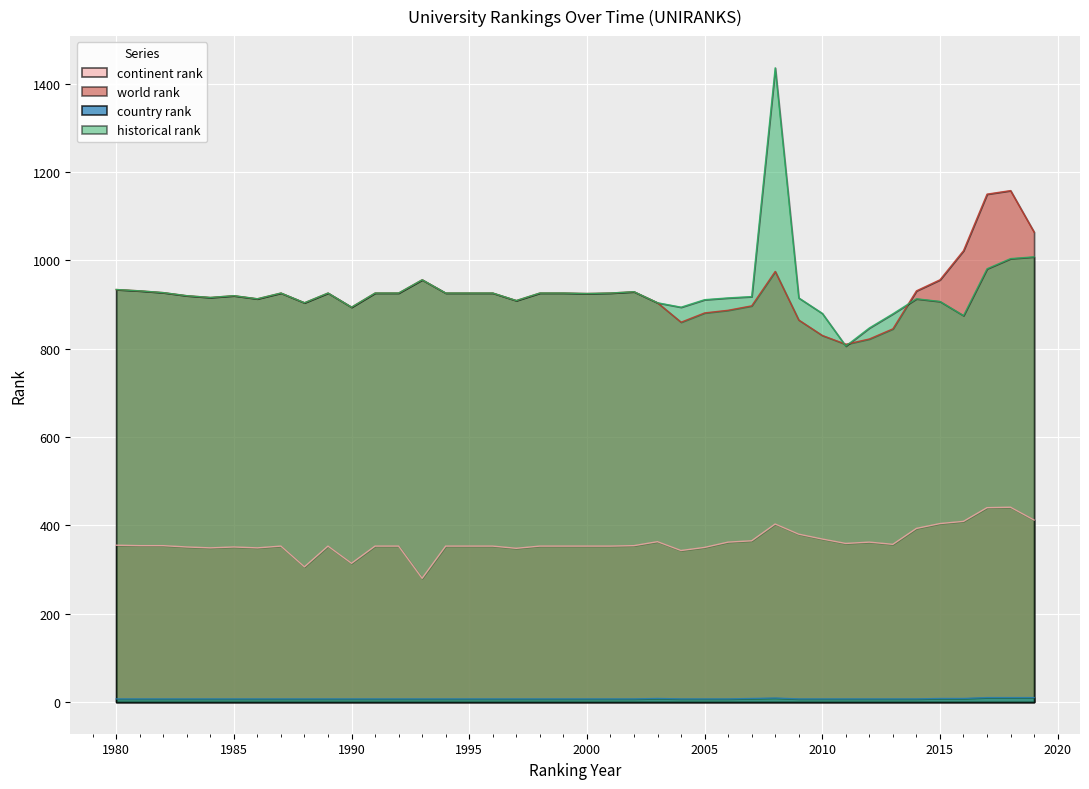

What is the sum of the world rank values at 1995 and 2012?

1748